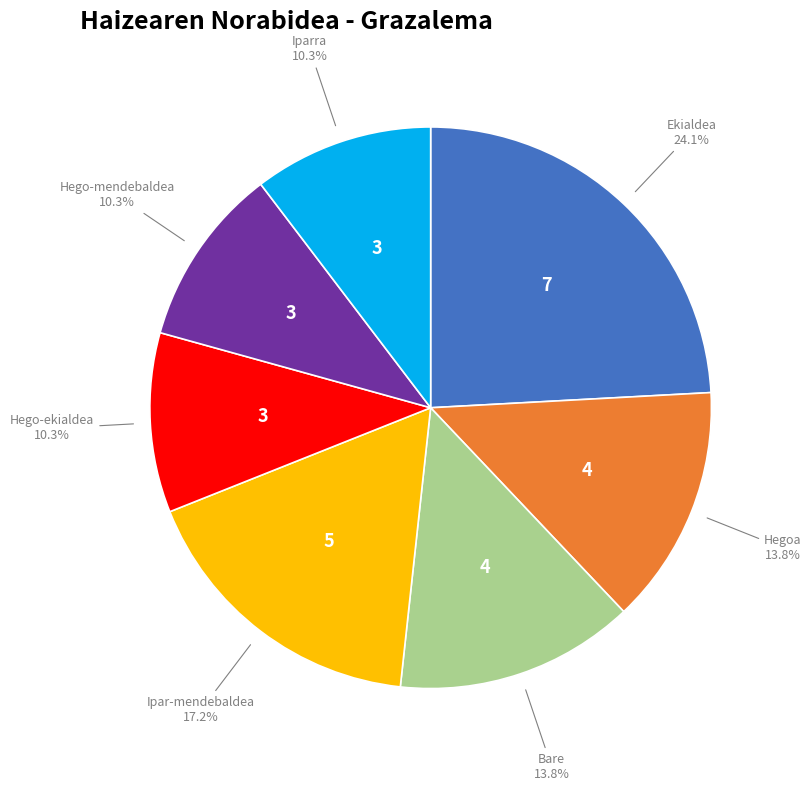

Is there any slice that represents more than half of the pie?

No